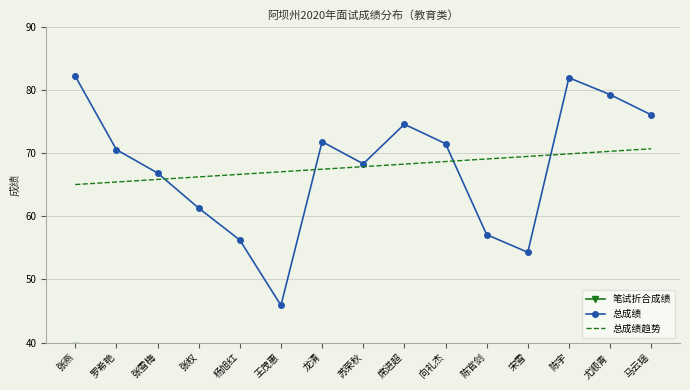

In 笔试折合成绩, how many points are lower than both neighbors (excluding endpoints)?

5